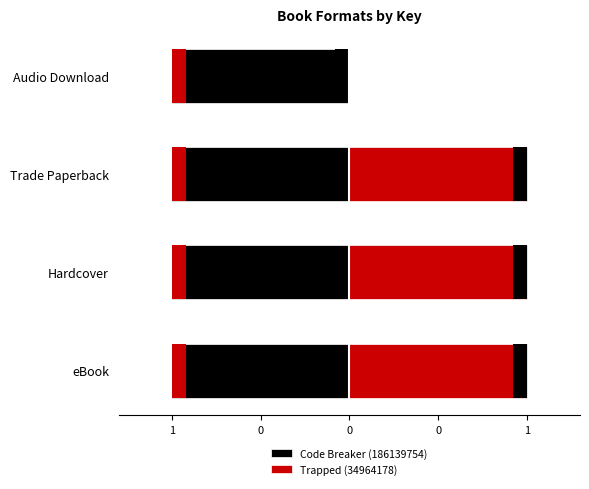

What is the value of the Trapped (34964178) bar at the 4th from the left?

1.0